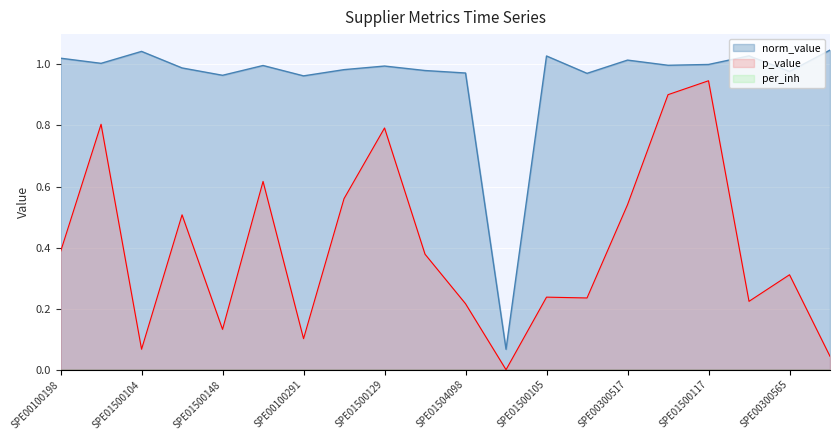

What is the average value of the norm_value series?

1.0